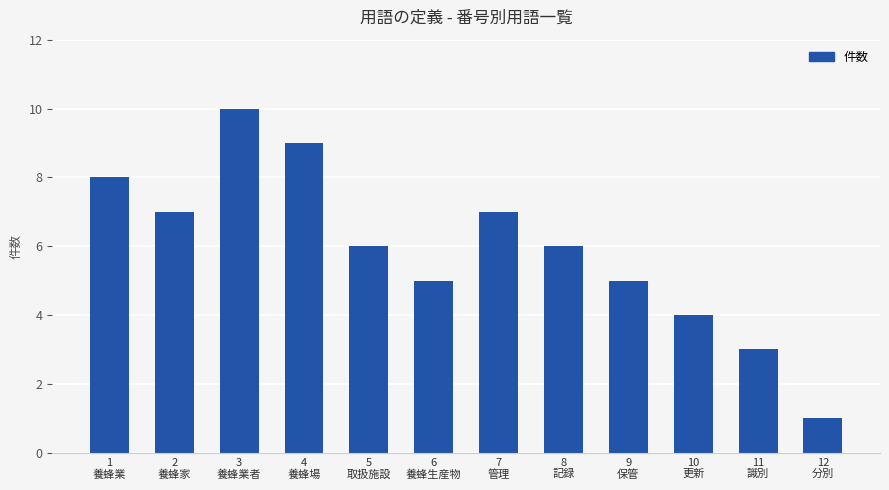

What is the average value?

6